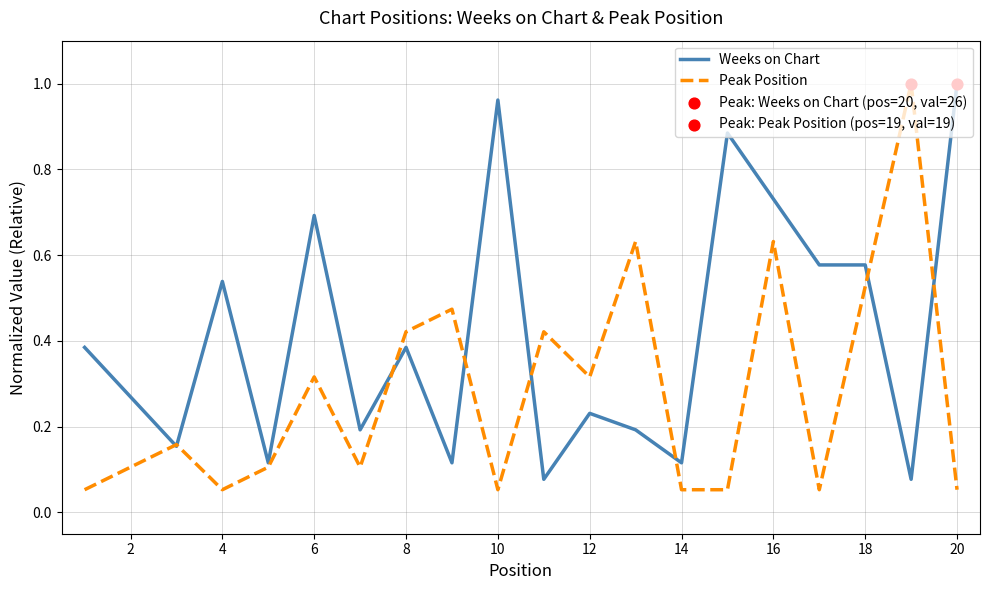

Which series has the largest total across all categories?

Weeks on Chart